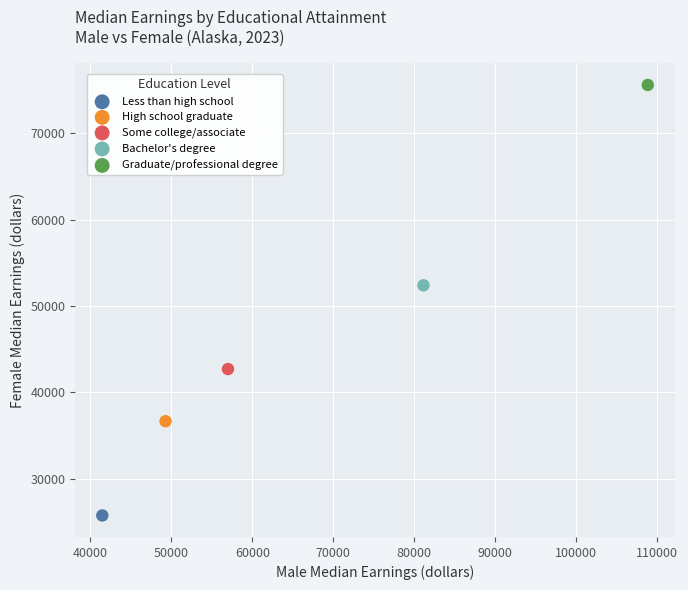

Which series contains the lowest Y value?

Less than high school